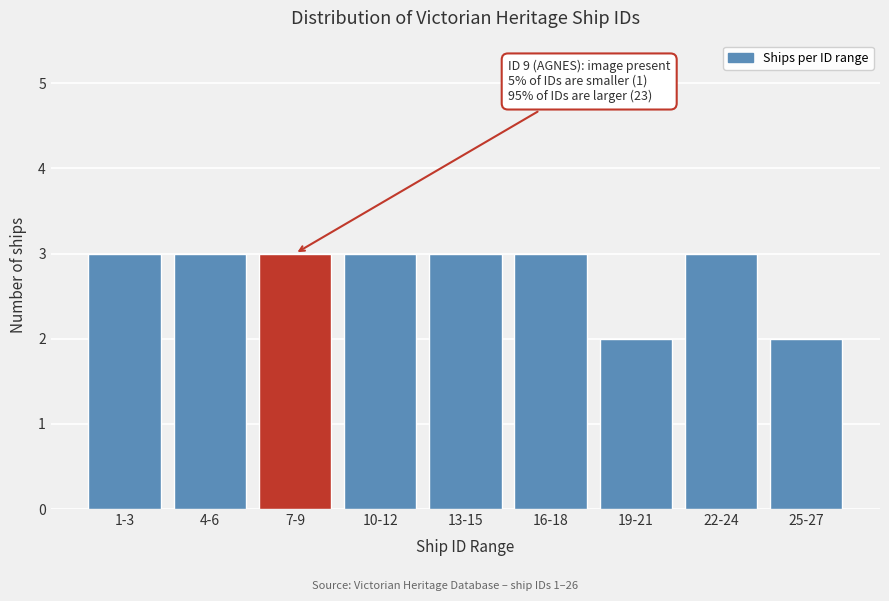

Reading left to right, what are all the values shown in this chart?

3	3	3	3	3	3	2	3	2